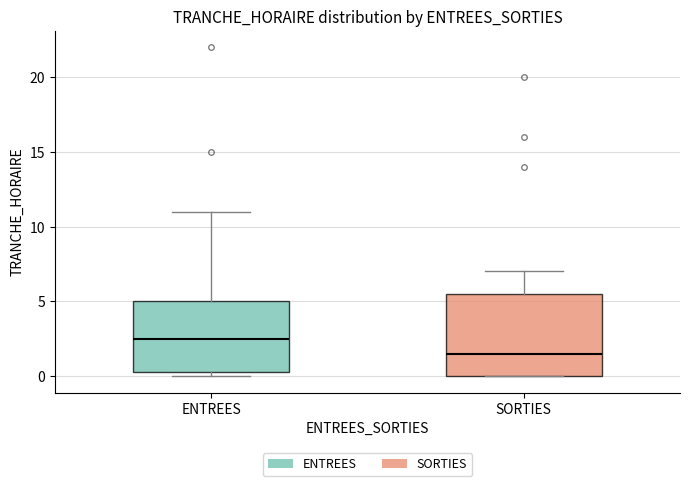

Where is the lower edge of the box for SORTIES on the y-axis? The values are not printed on the chart, so give them approximately, as read against the axis.

0.0